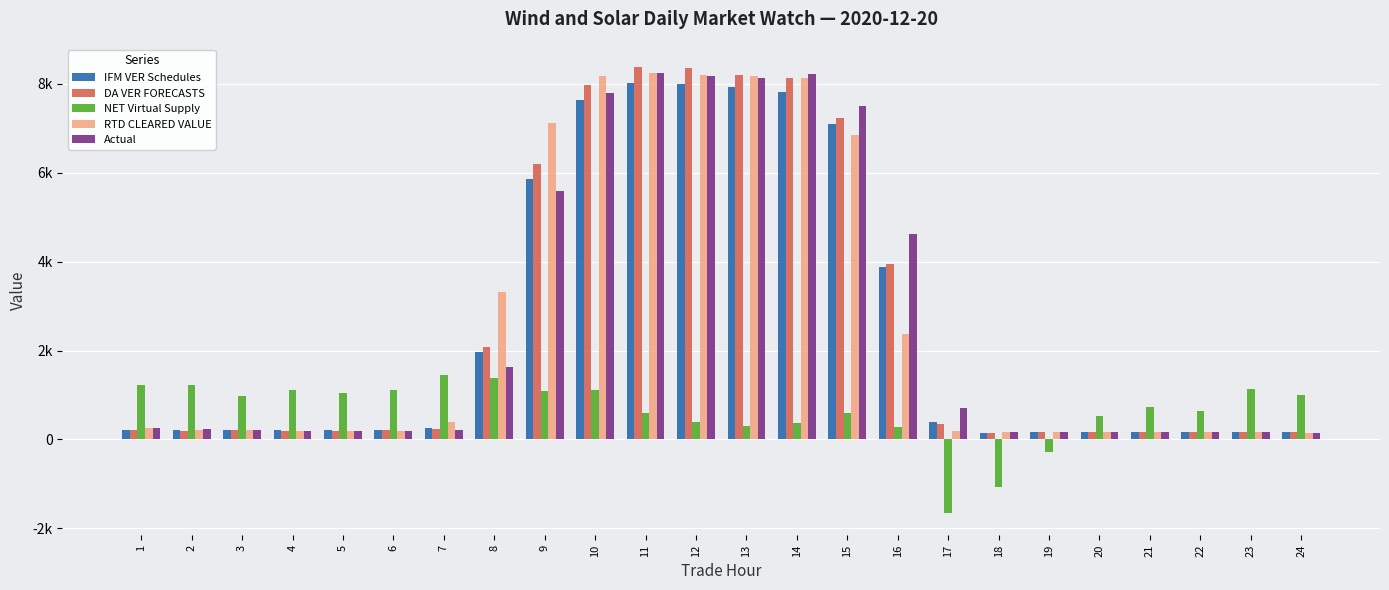

Does the chart contain any negative values?

Yes